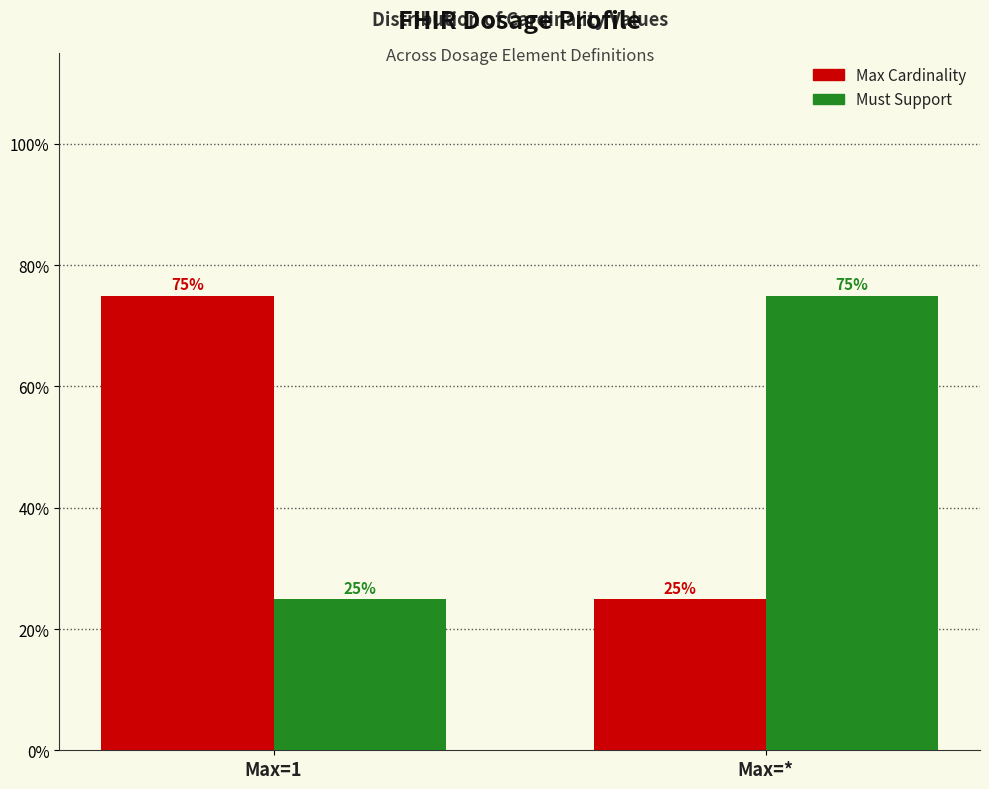

Reading right to left, what are all the values shown in this chart?

Max Cardinality: Max=*=25	Max=1=75
Must Support: Max=*=75	Max=1=25